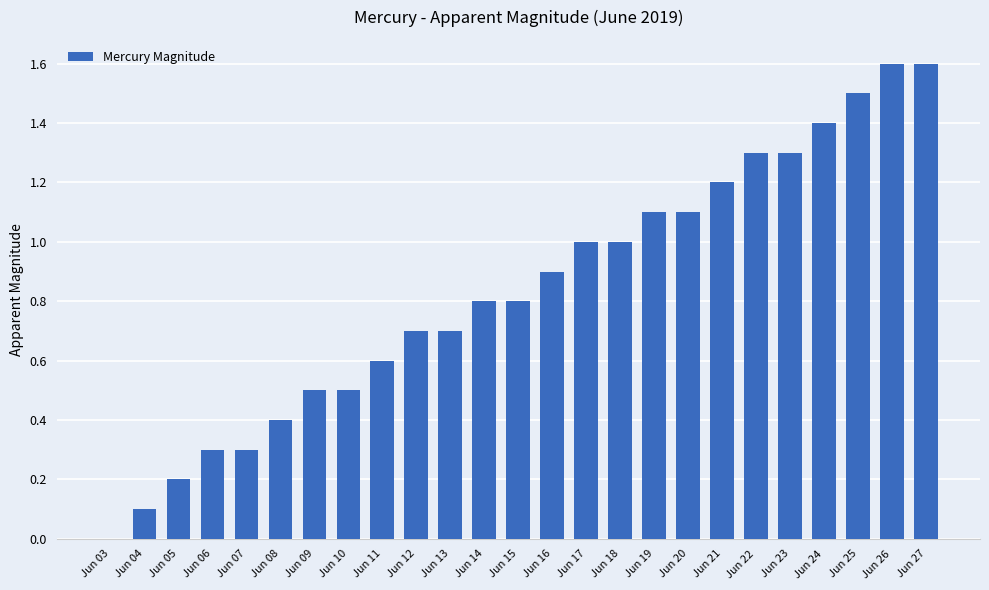

How many values exceed 0?

24